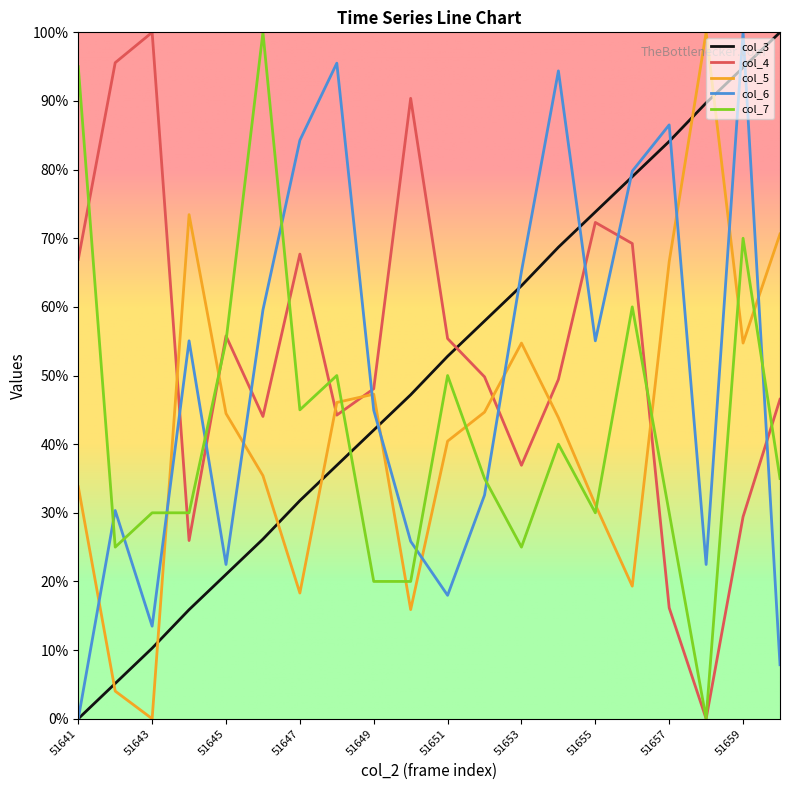

After their last crossing, which series has the higher values: col_6 or col_4?

col_4